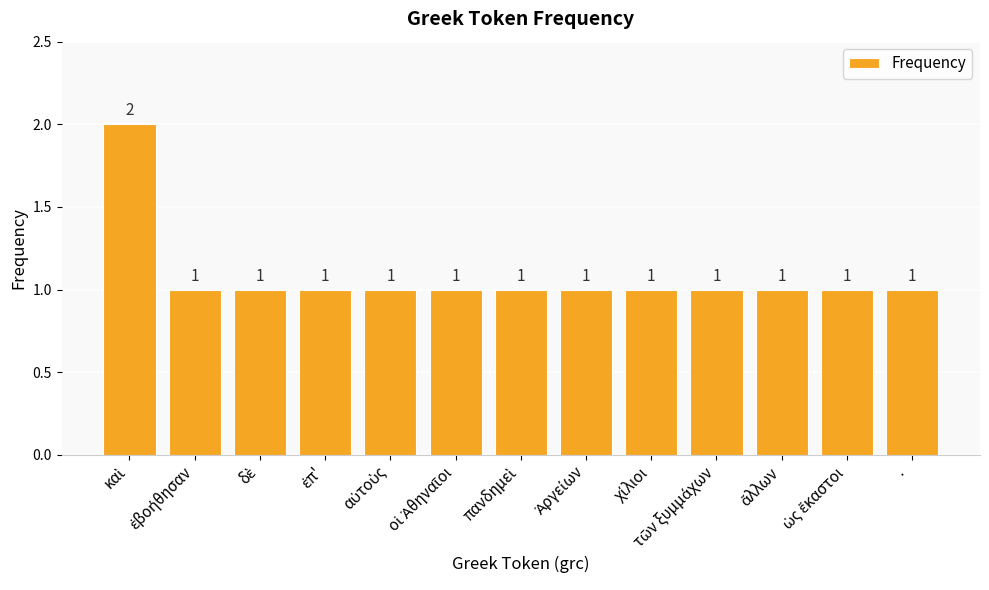

What is the label of the 1st bar from the right?

·